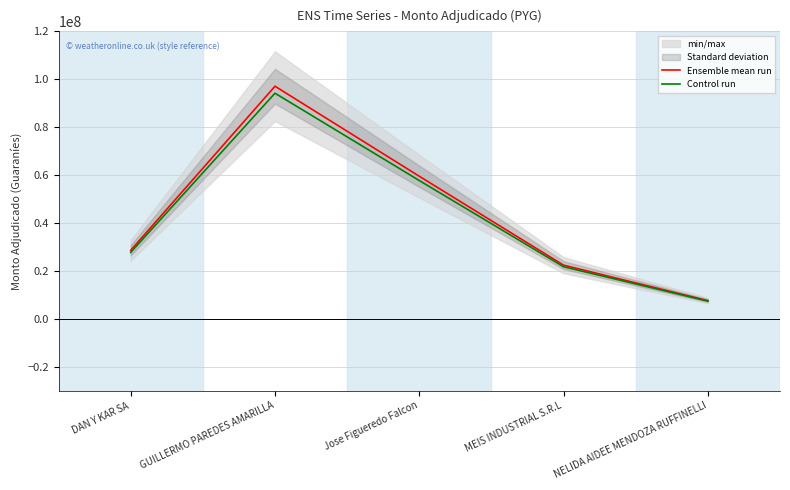

At NELIDA AIDEE MENDOZA RUFFINELLI, list the series in order from largest to smallest.

Ensemble mean run, Control run